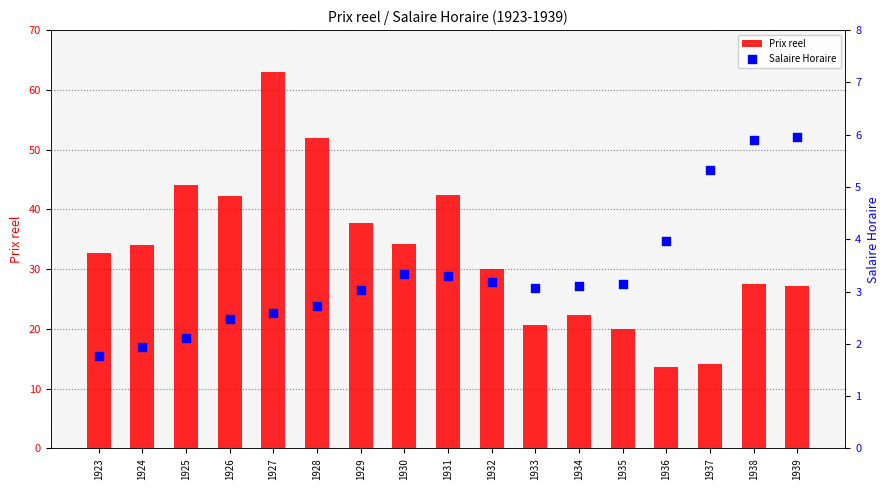

Which series has the largest total across all categories?

Prix reel